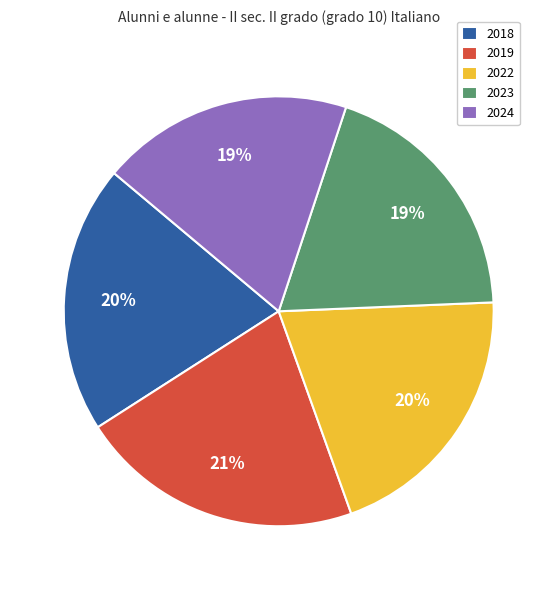

Approximately how many times larger is the value at 2022 compared to 2024?

1.1